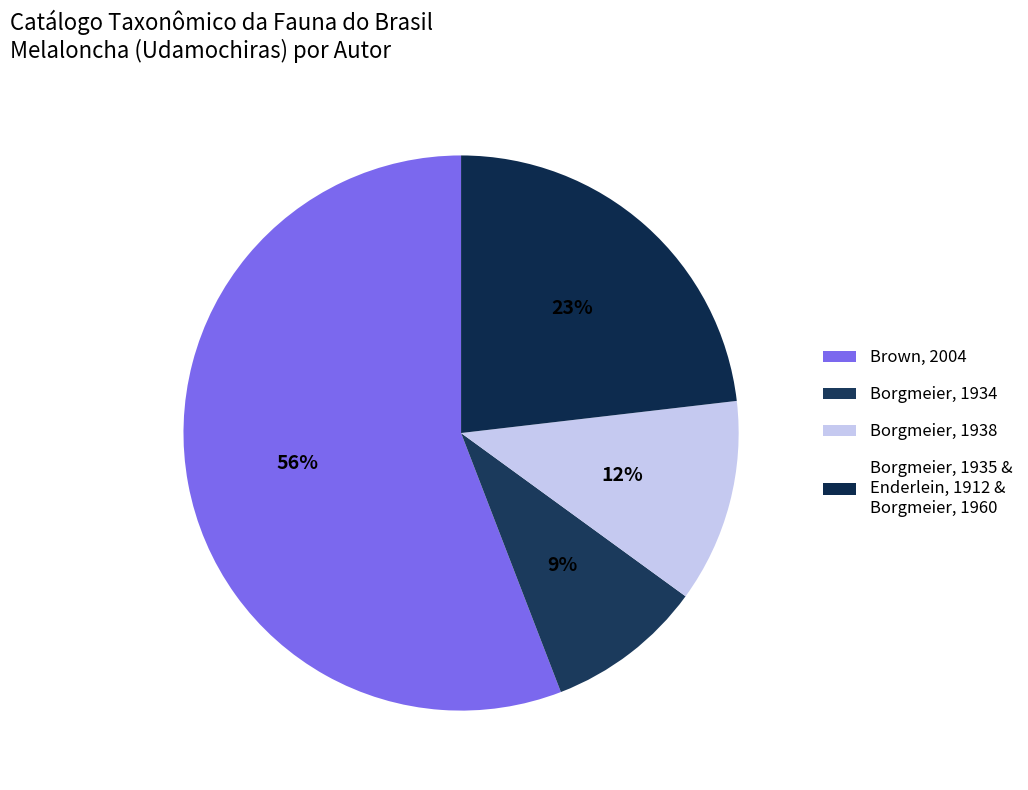

To the nearest percent, what is the difference between the largest and smallest slice percentages?

47%